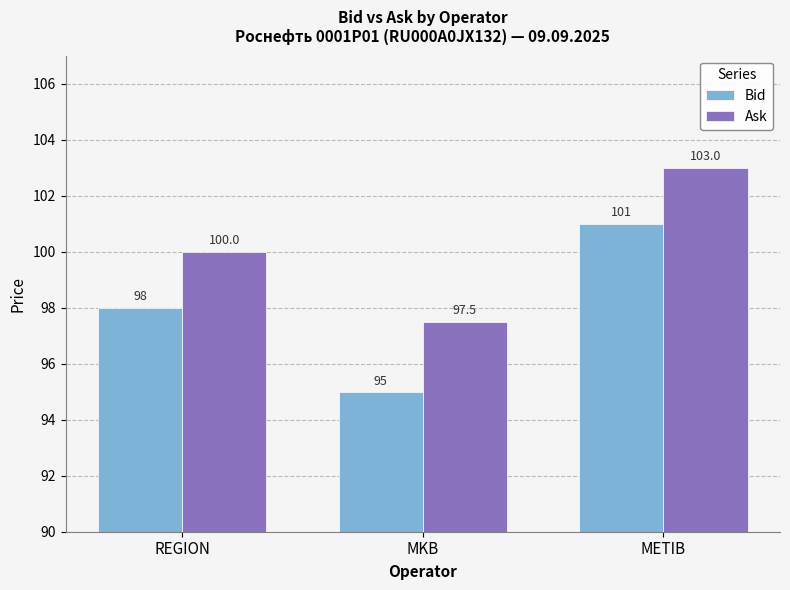

What is the sum of the Ask values at REGION and MKB?

197.5